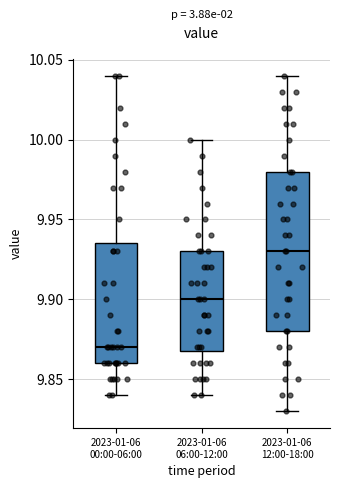

Comparing the boxes themselves (not the whiskers), which one is the tallest?

2023-01-06 12:00-18:00